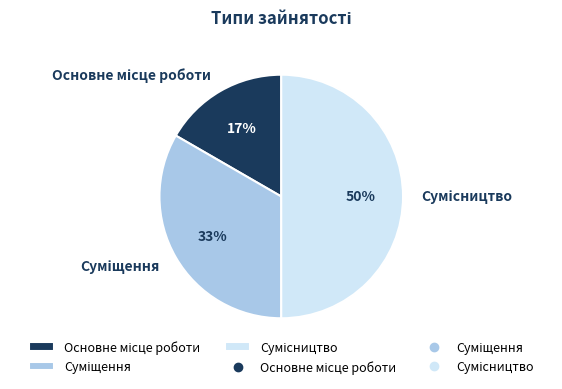

To the nearest percent, what is the average slice percentage?

33%